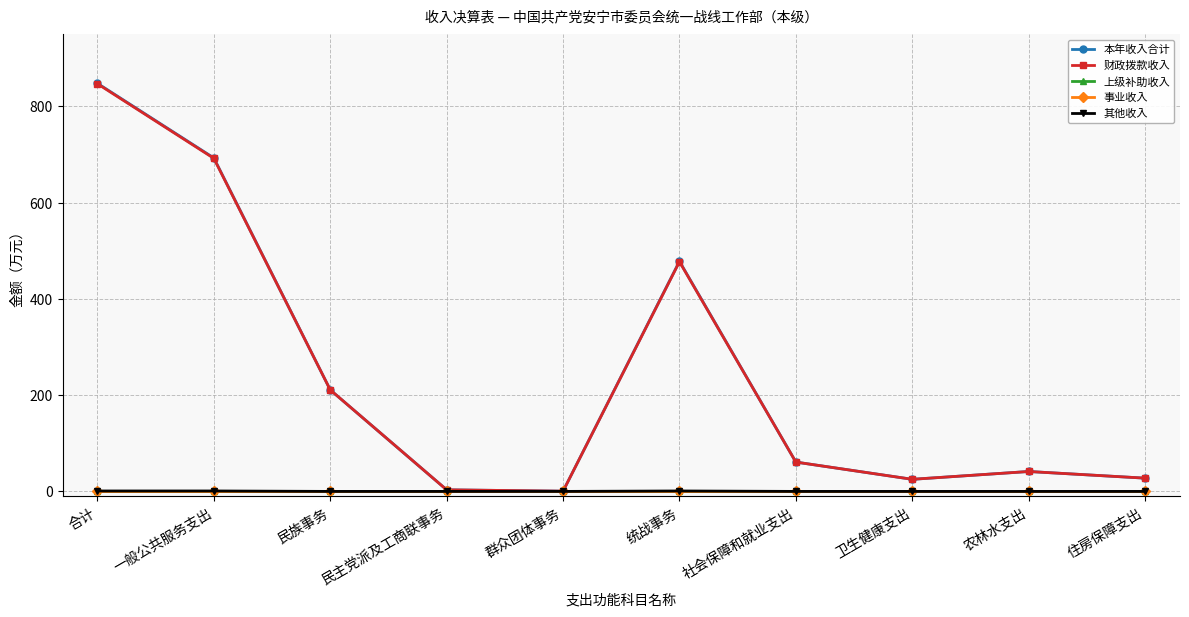

What is the label of the 1st point from the left?

合计